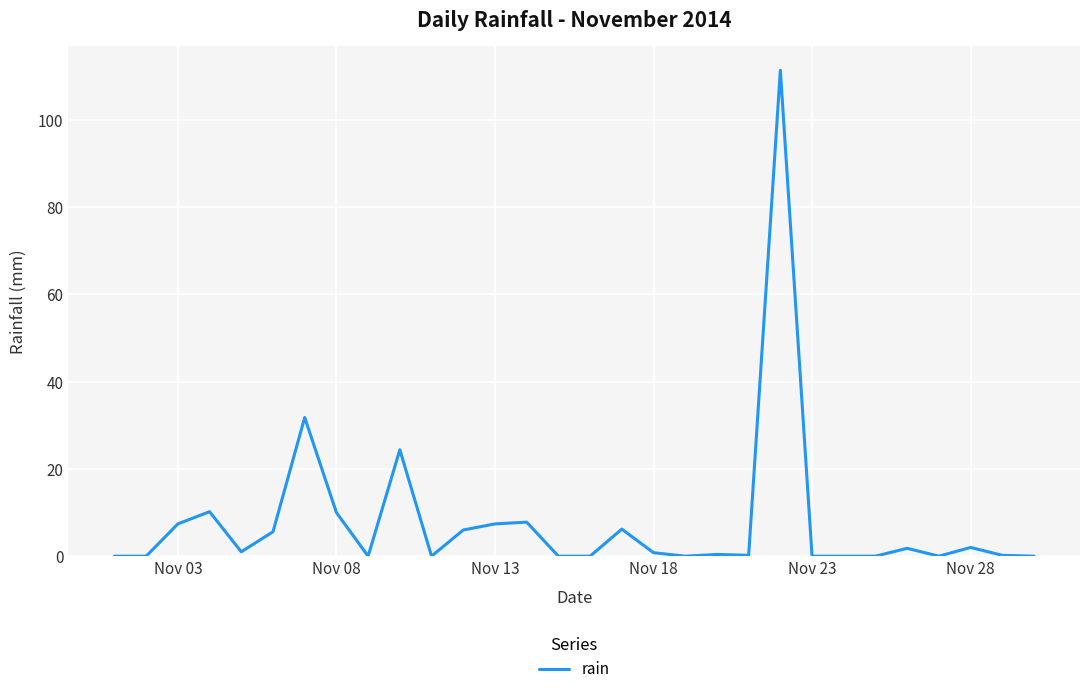

What is the maximum value shown in the chart?

111.4